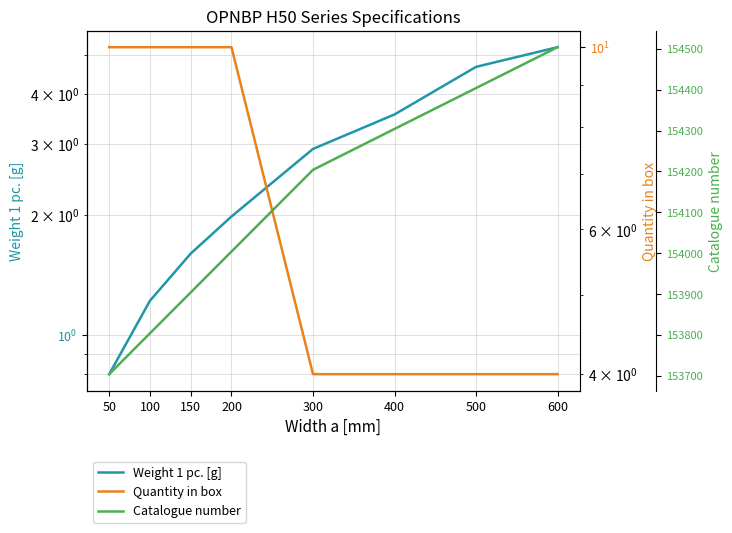

What is the average value of the Quantity in box series?

7.0